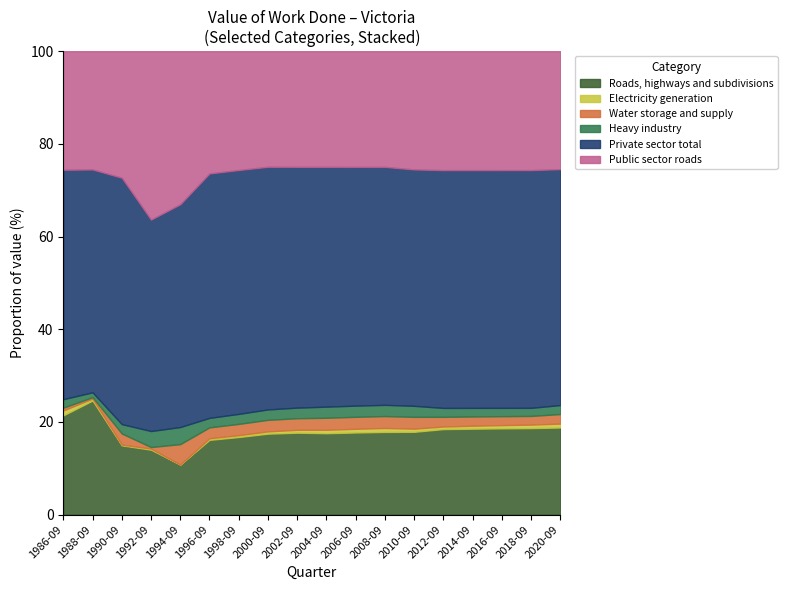

Count the number of categories in the chart.

18